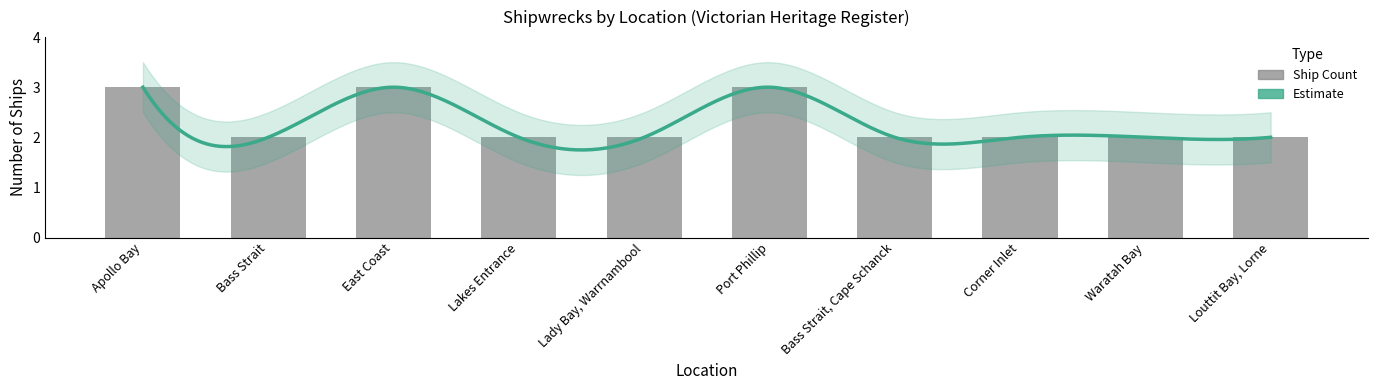

The value at East Coast is 3. True or false?

True